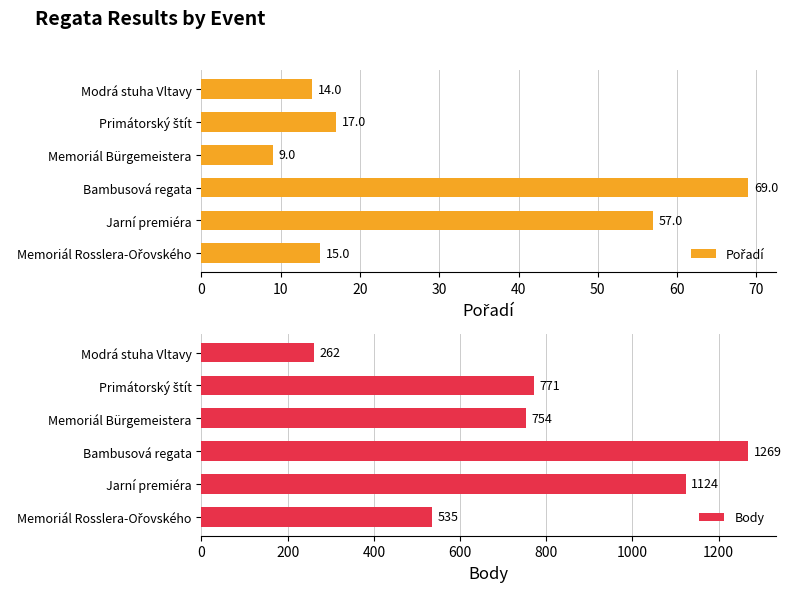

How many Body values are between 535 and 1124?

4